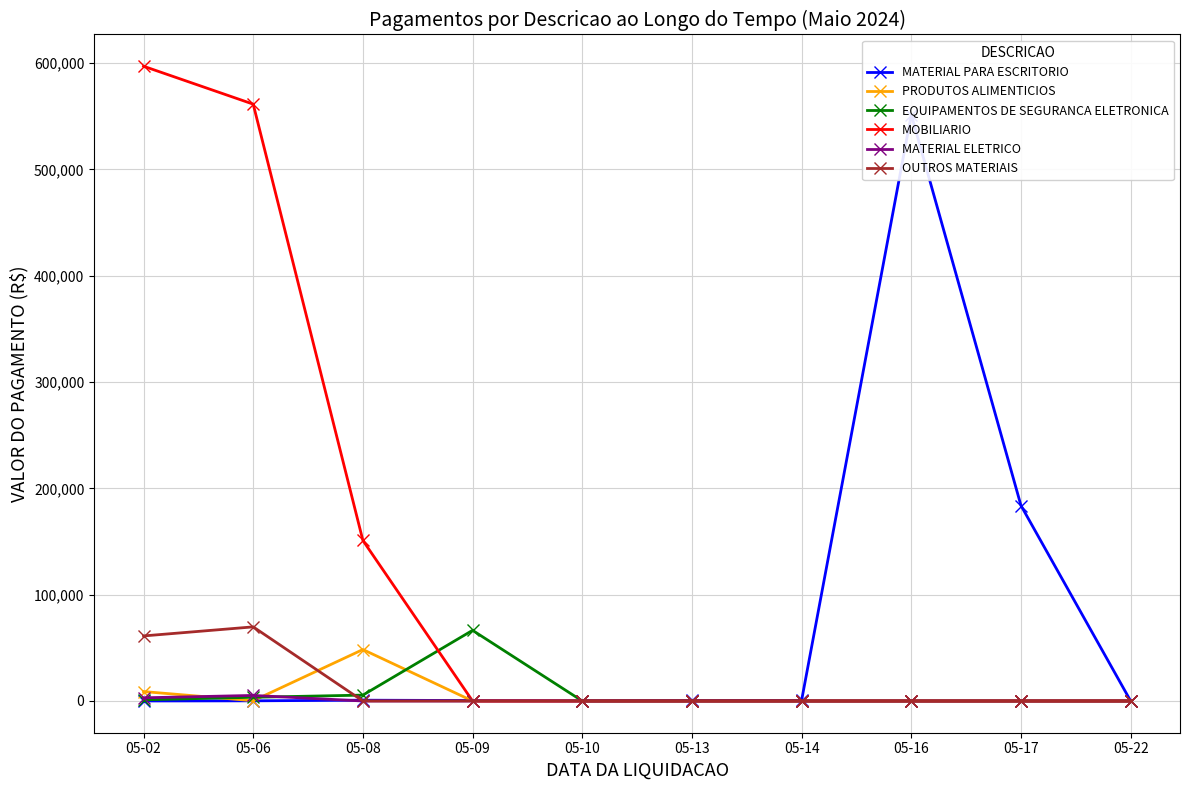

How many data points does each series have?

10